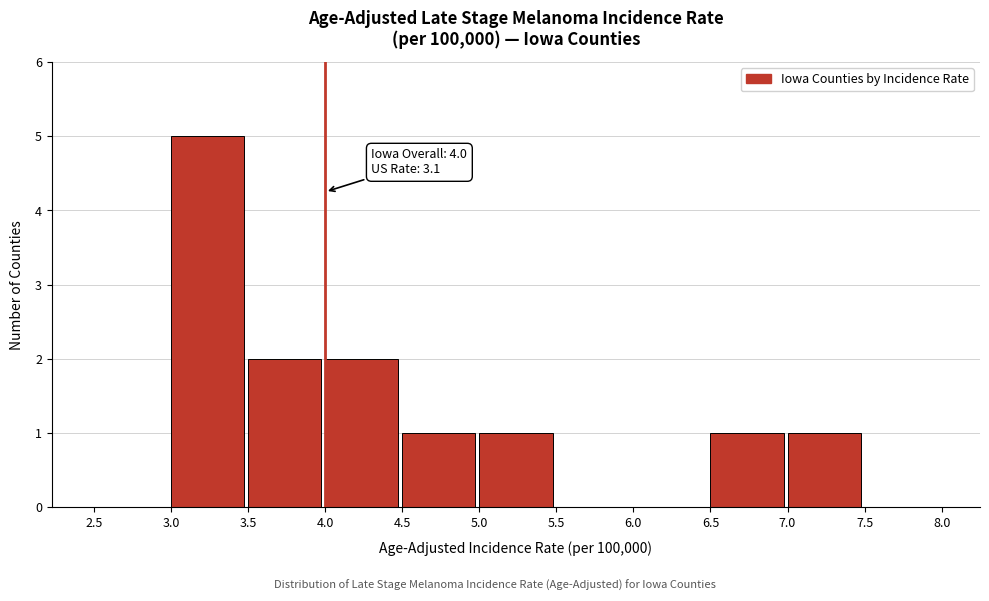

Which range on the x-axis has the tallest bar?

3.0 to 3.5